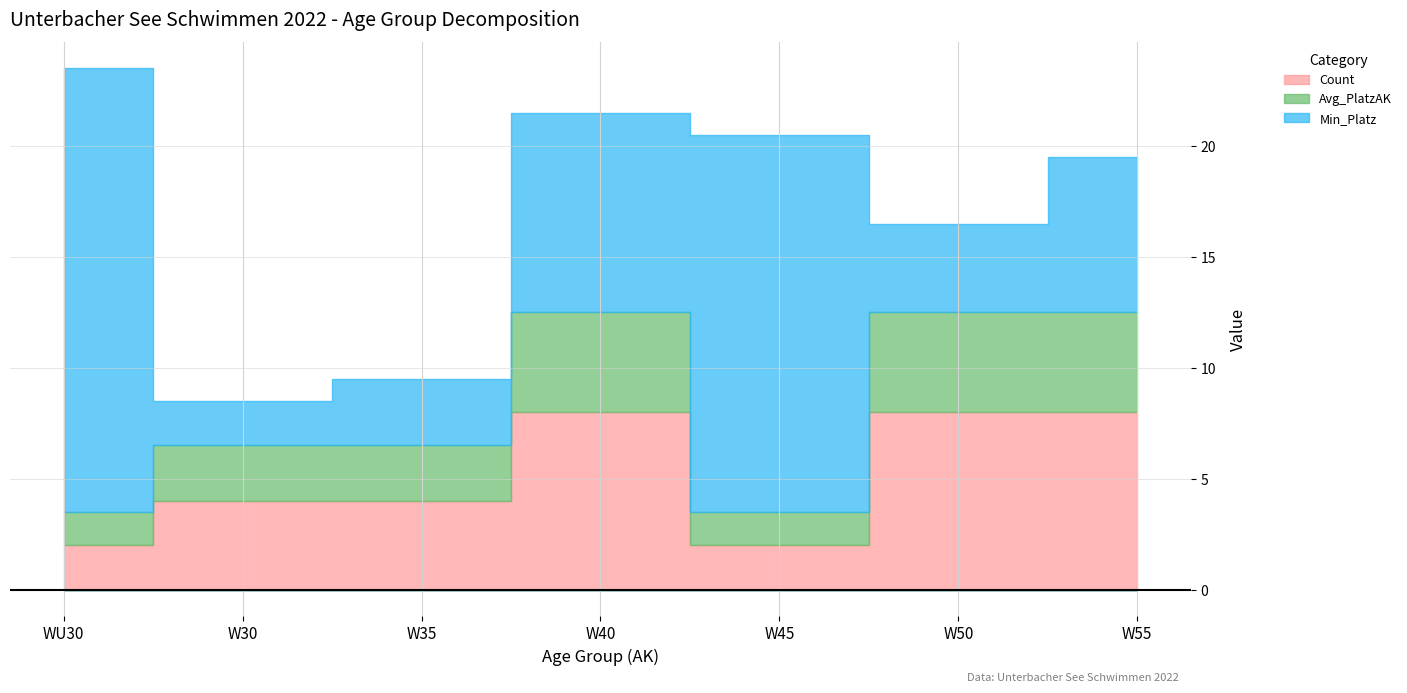

Does the chart have visible grid lines?

Yes